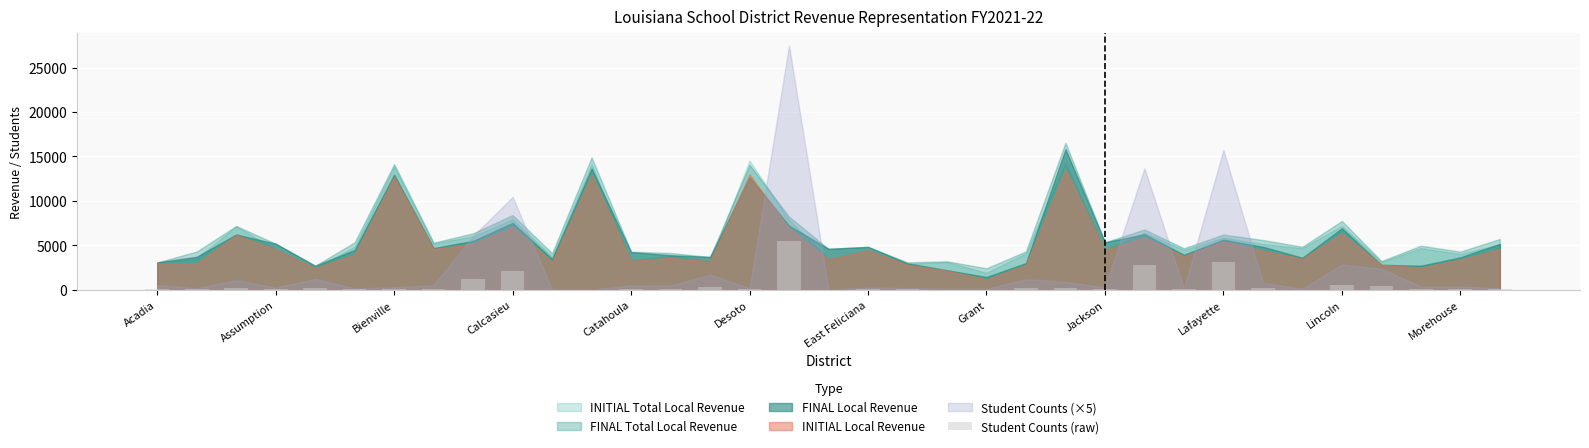

What is the maximum value shown in the chart?

5499